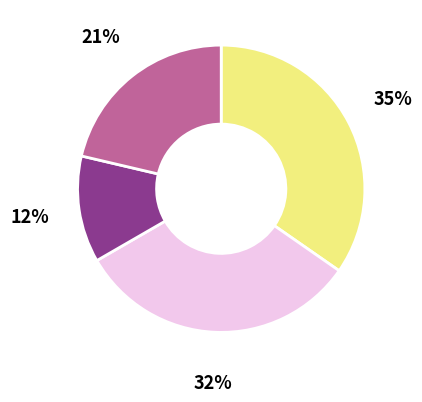

Does any single category account for the majority?

No